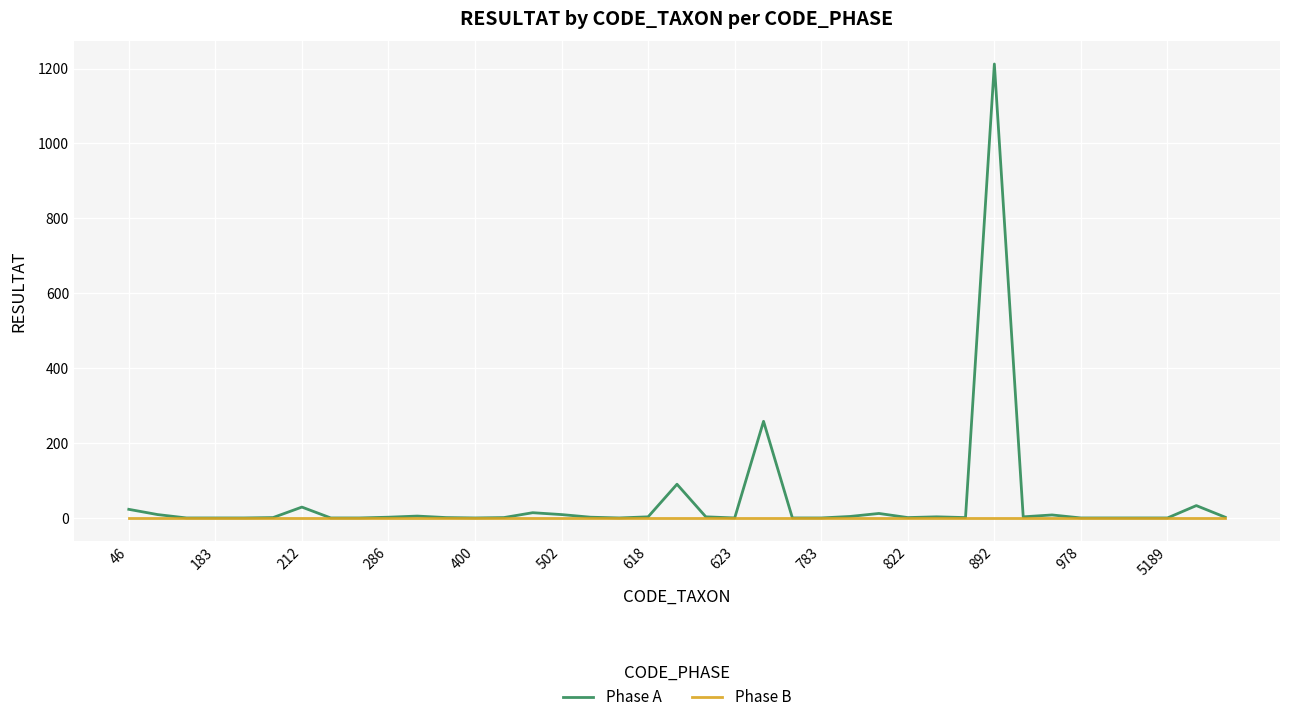

How many series are shown in this chart?

2